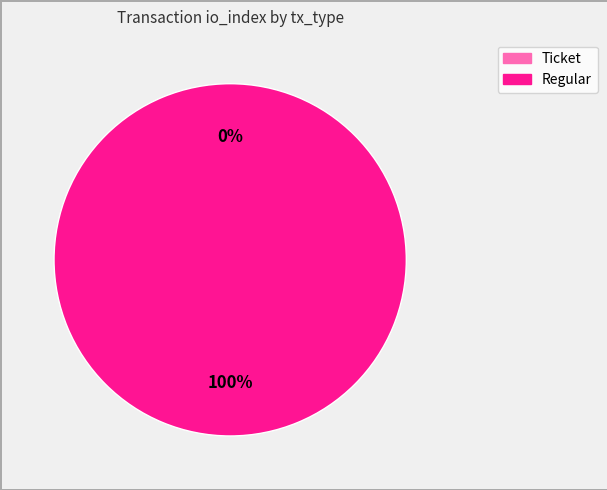

How many slices are in this pie chart?

2